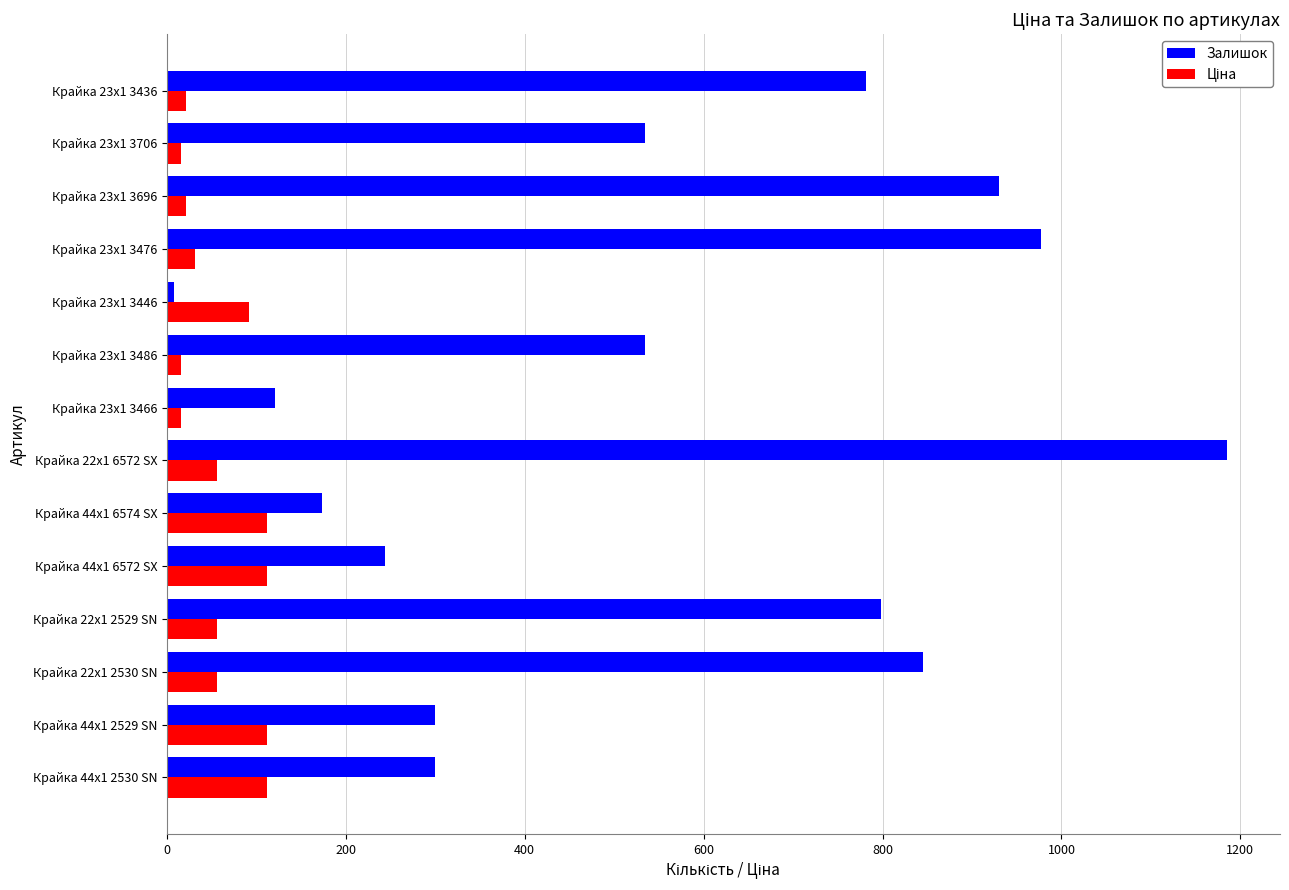

Is it true that Залишок equals 8.0 at Крайка 23x1 3446?

True